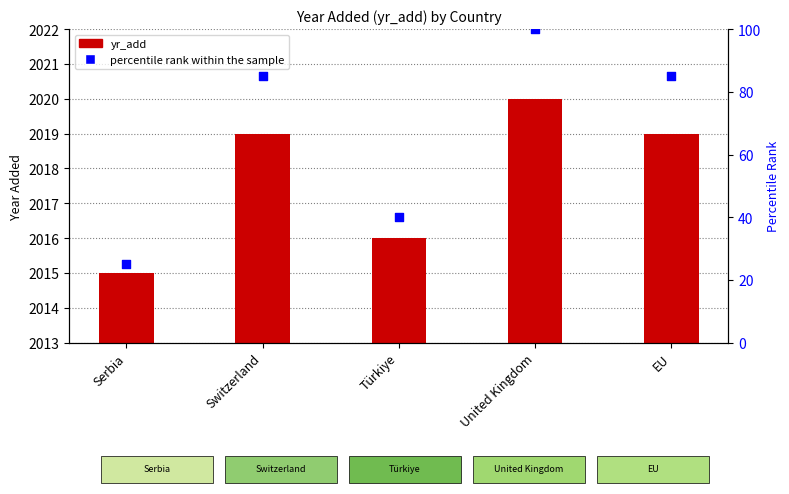

Which series has the widest spread of Y values?

percentile rank within the sample